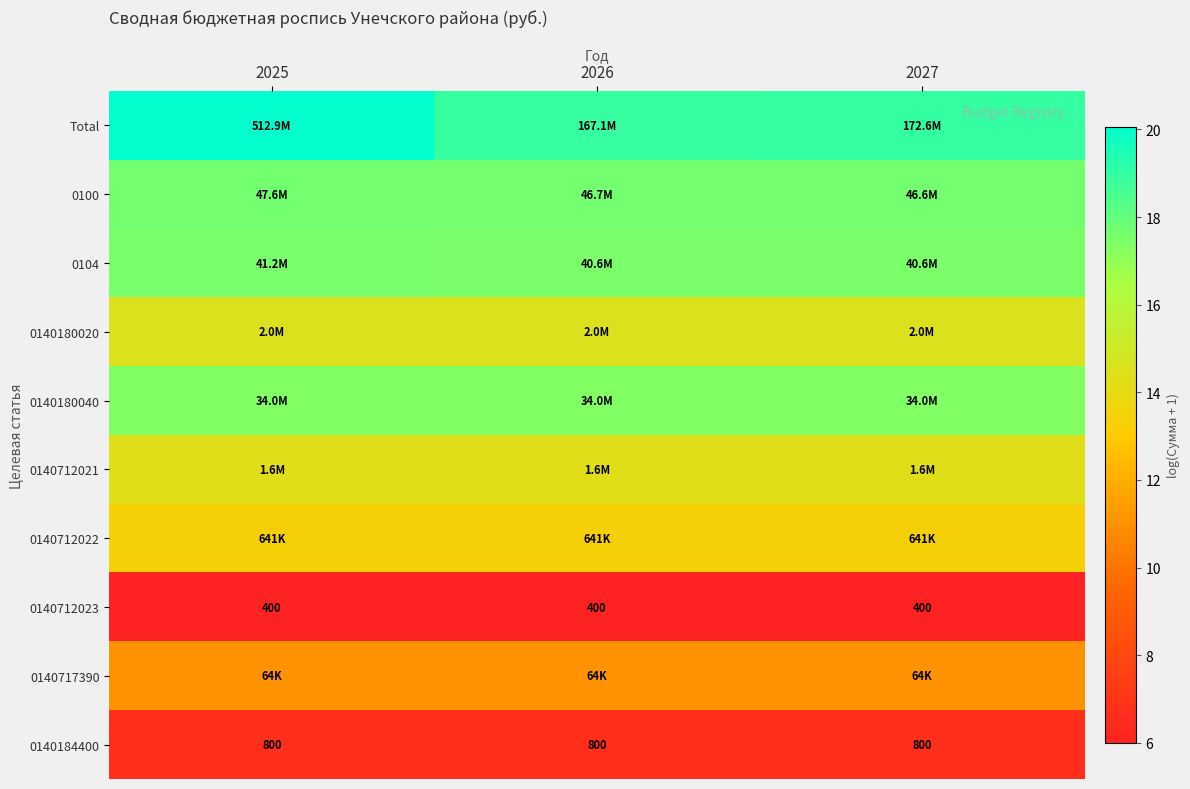

At how many categories does at least one series exceed 12?

3